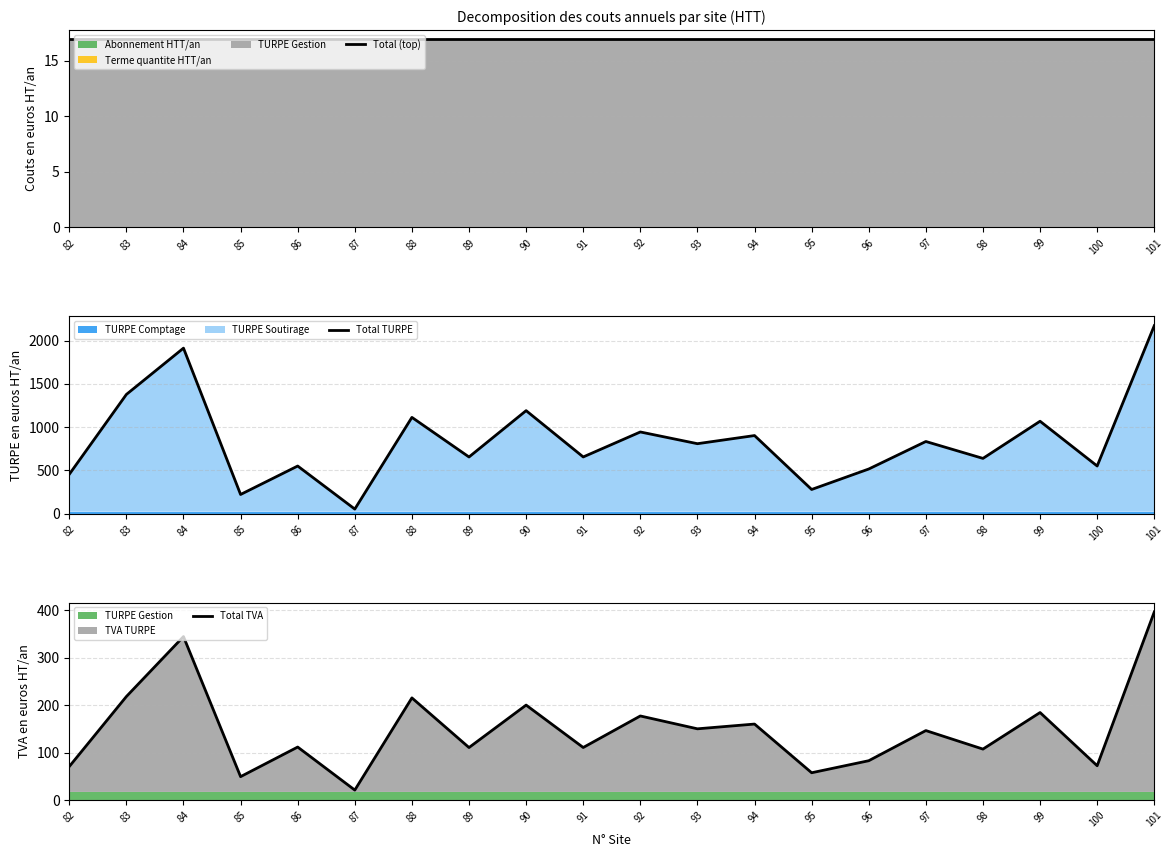

Which category has the highest value in the Total (top) series?

82